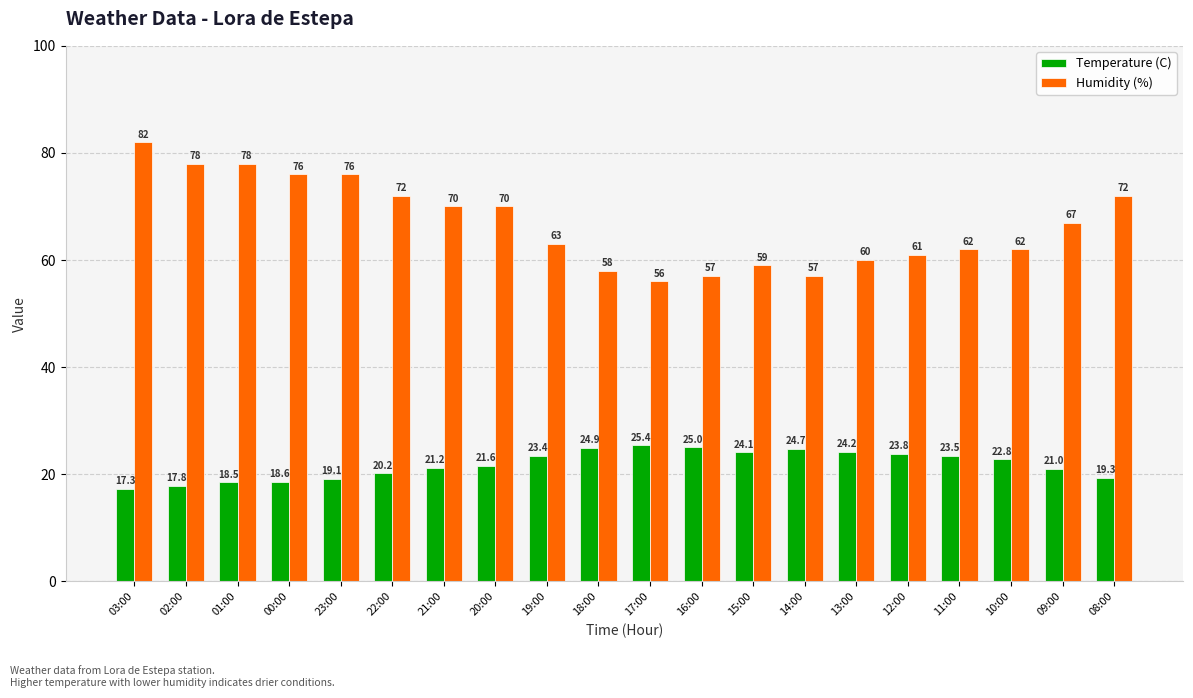

What is the difference between the Temperature (C) values at 08:00 and 23:00?

0.2